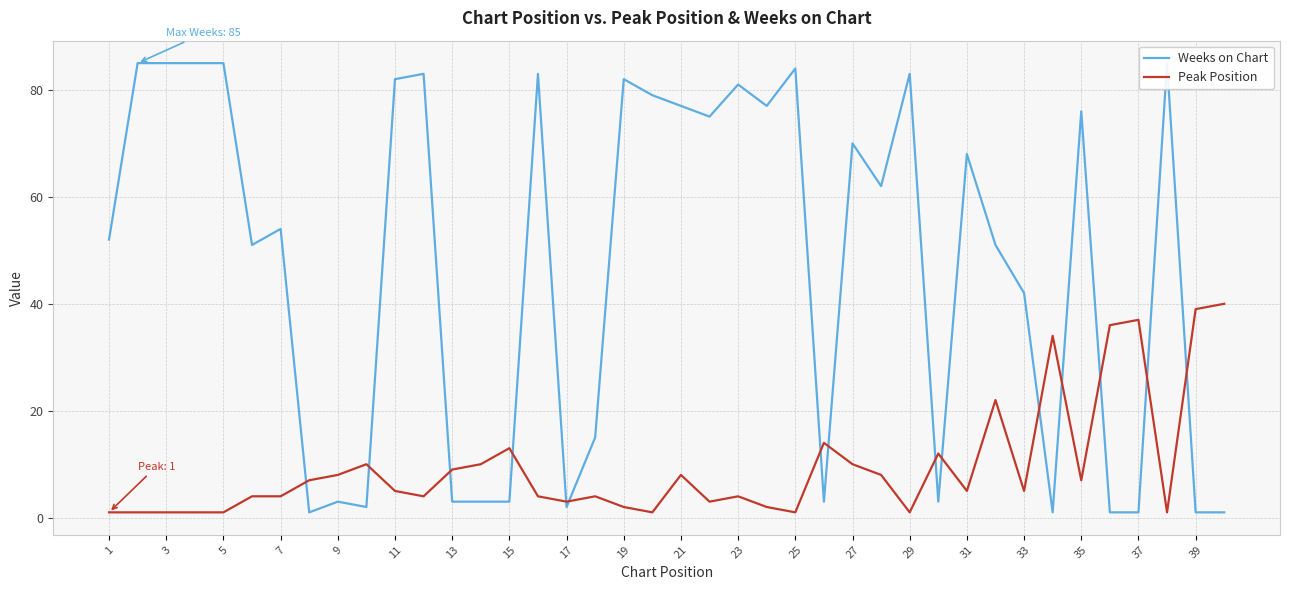

True or false: Peak Position has a value of 5 at 31.

True